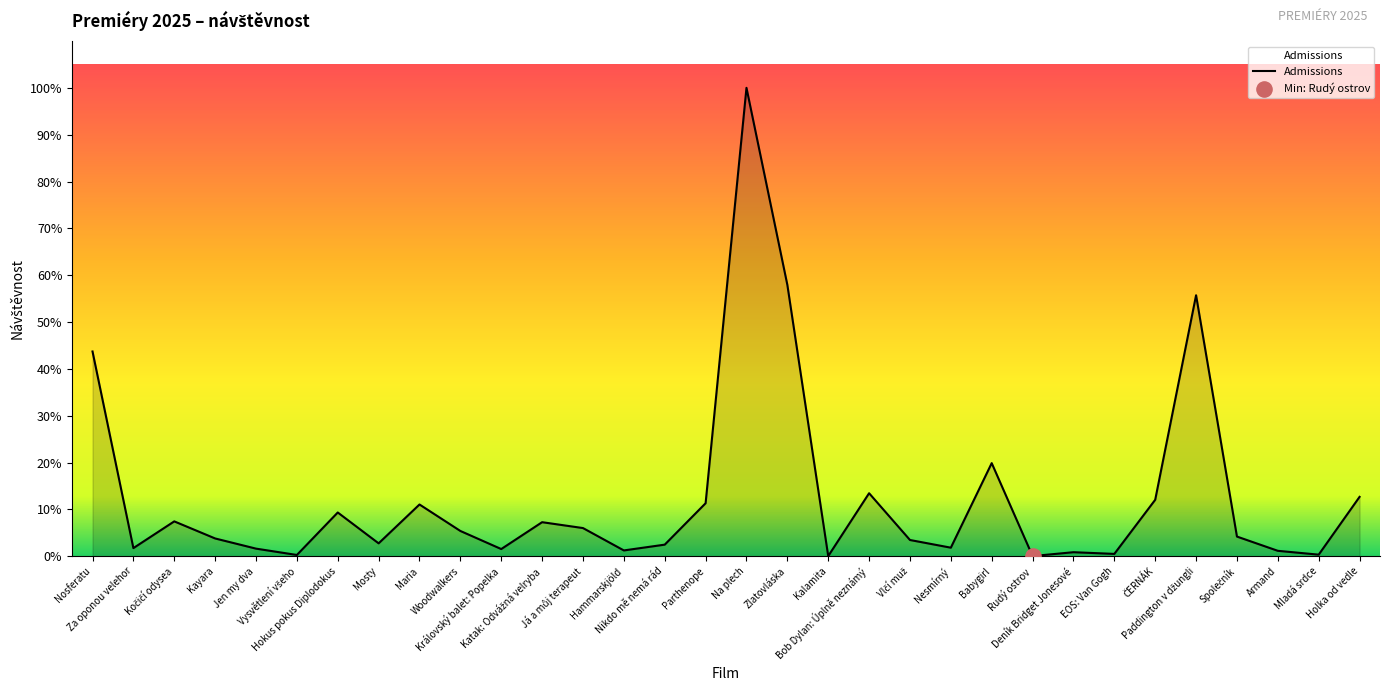

What is the change in value from Kayara to Já a můj terapeut?

+1577